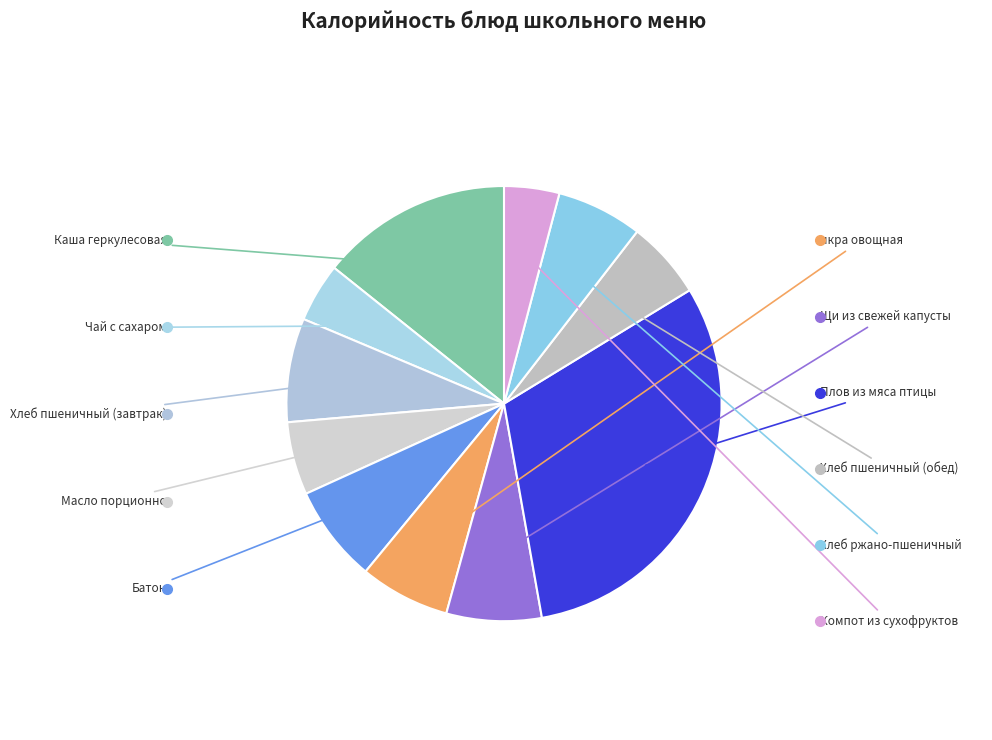

To the nearest percent, what percentage of the pie is Чай с сахаром?

4%